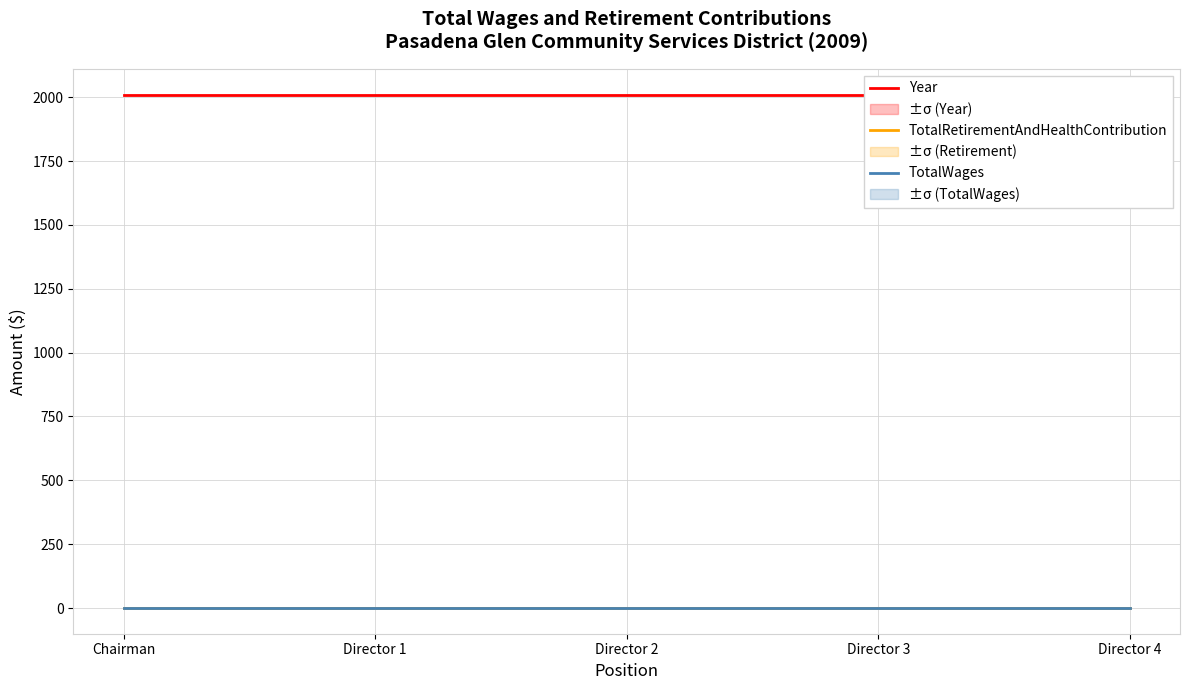

The TotalWages series shows 0 at Director 2. True or false?

True